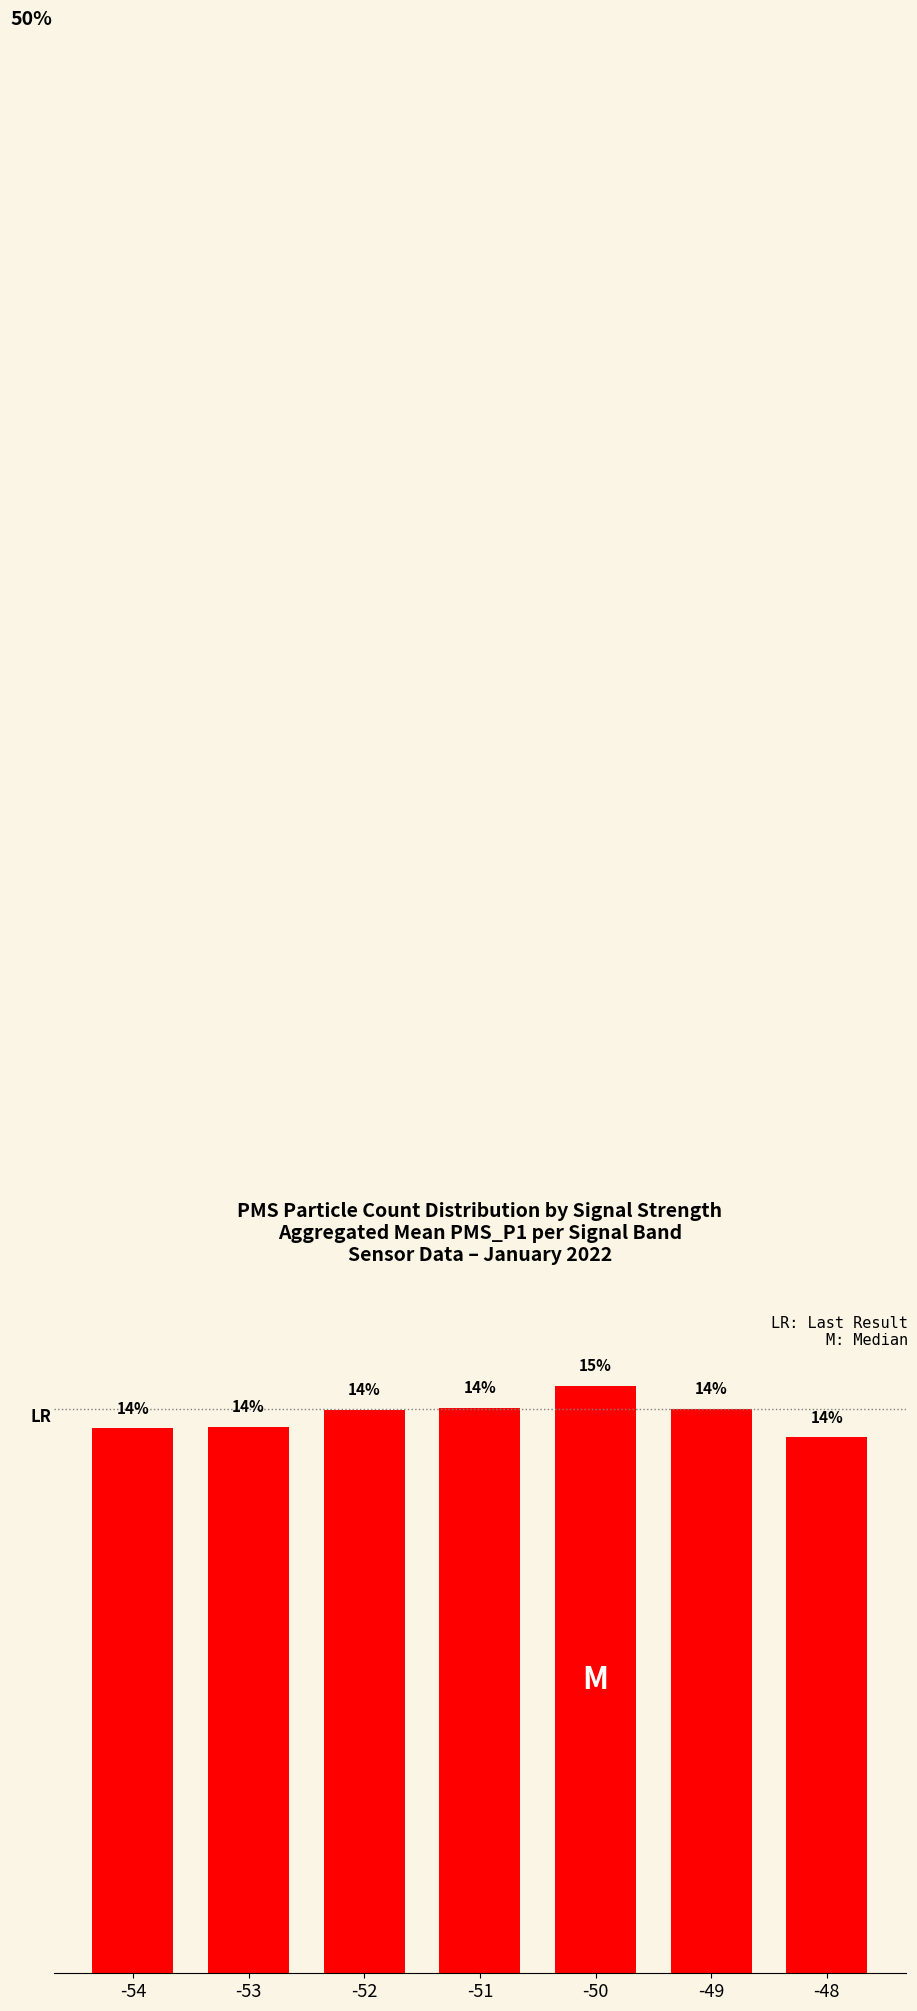

Are the bars horizontal?

No